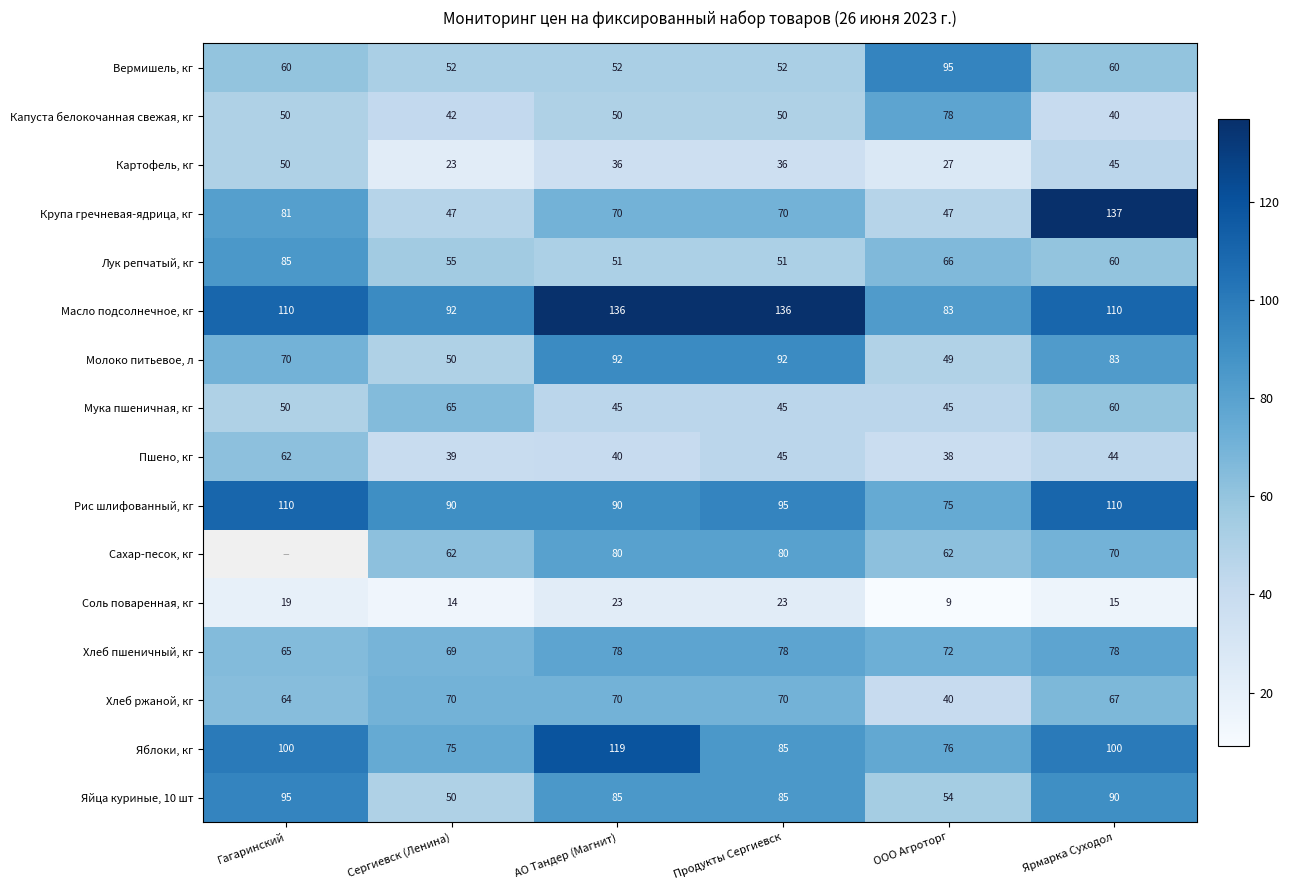

At which label is Хлеб пшеничный, кг closest to 71?

ООО Агроторг